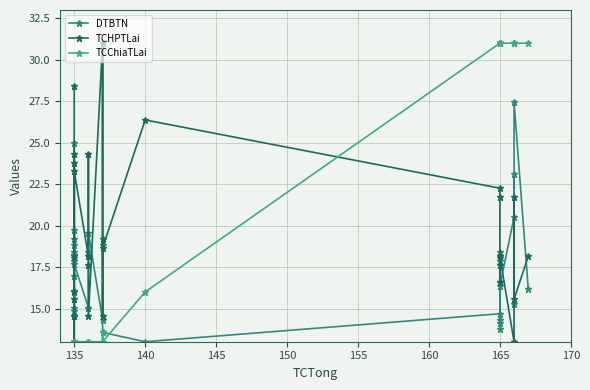

True or false: TCHPTLai has a value of 8.5 at 15.

False